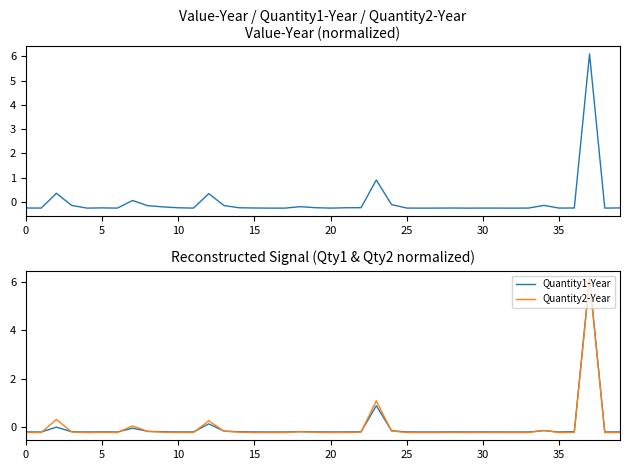

What is the highest value of the Value-Year series?

6.1